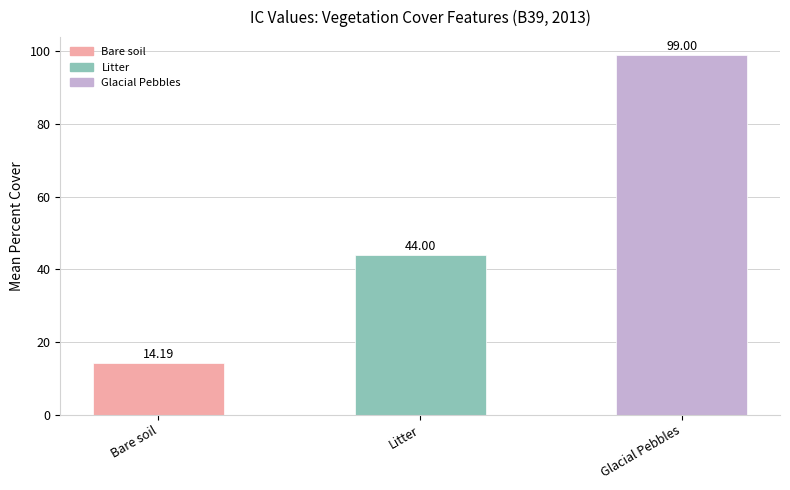

Where is the data nearest to the value 56?

Litter